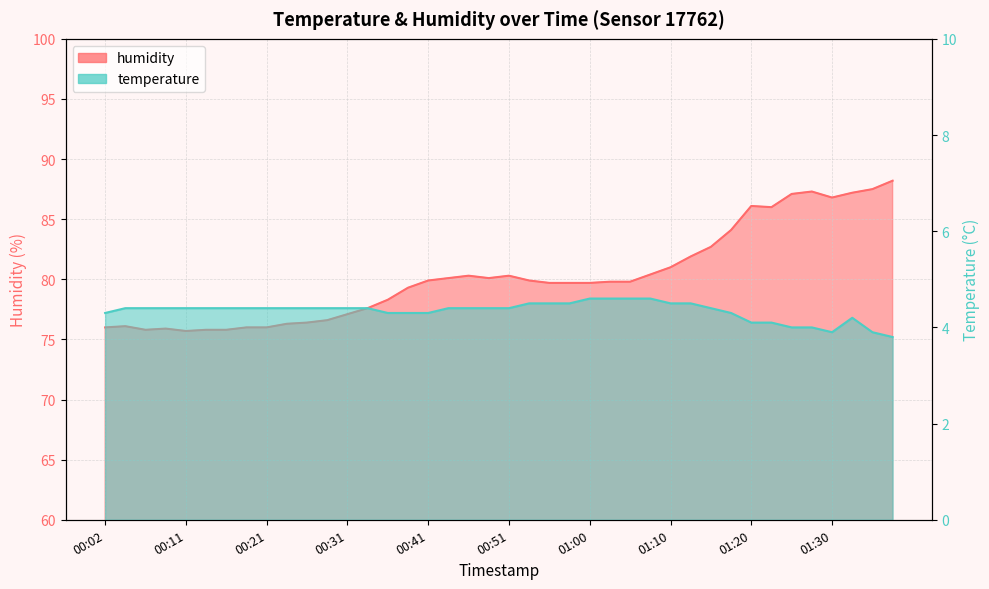

What position from the right is 00:21?

32